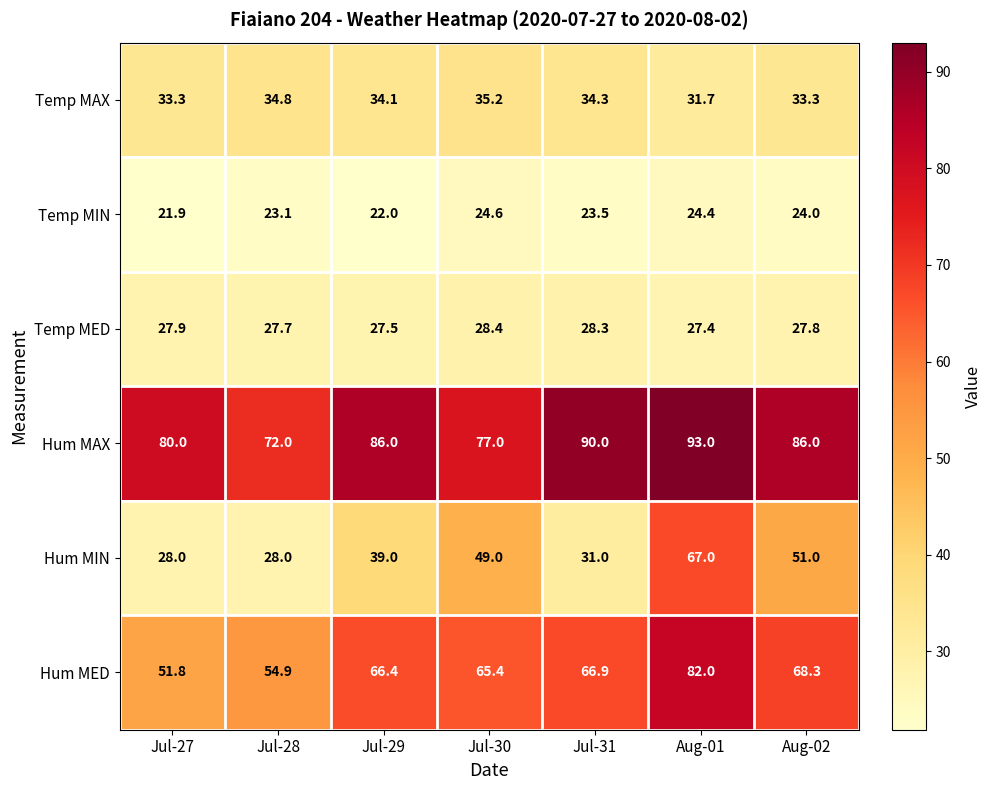

Is it true that Temp MIN equals 5.0 at Jul-27?

False